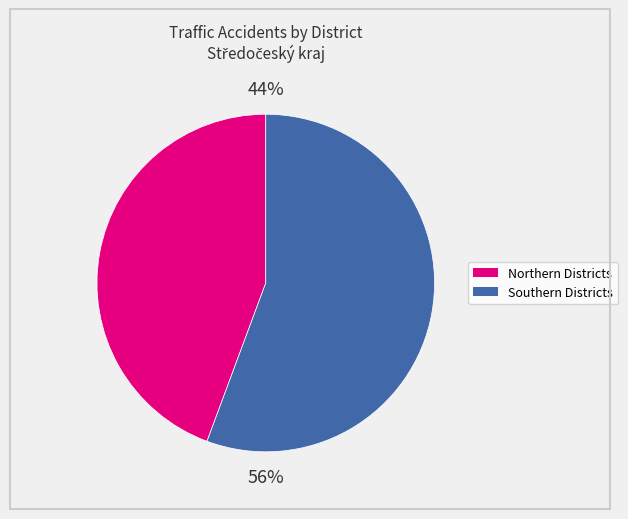

Is the sum of 44% and 56% greater than half?

Yes